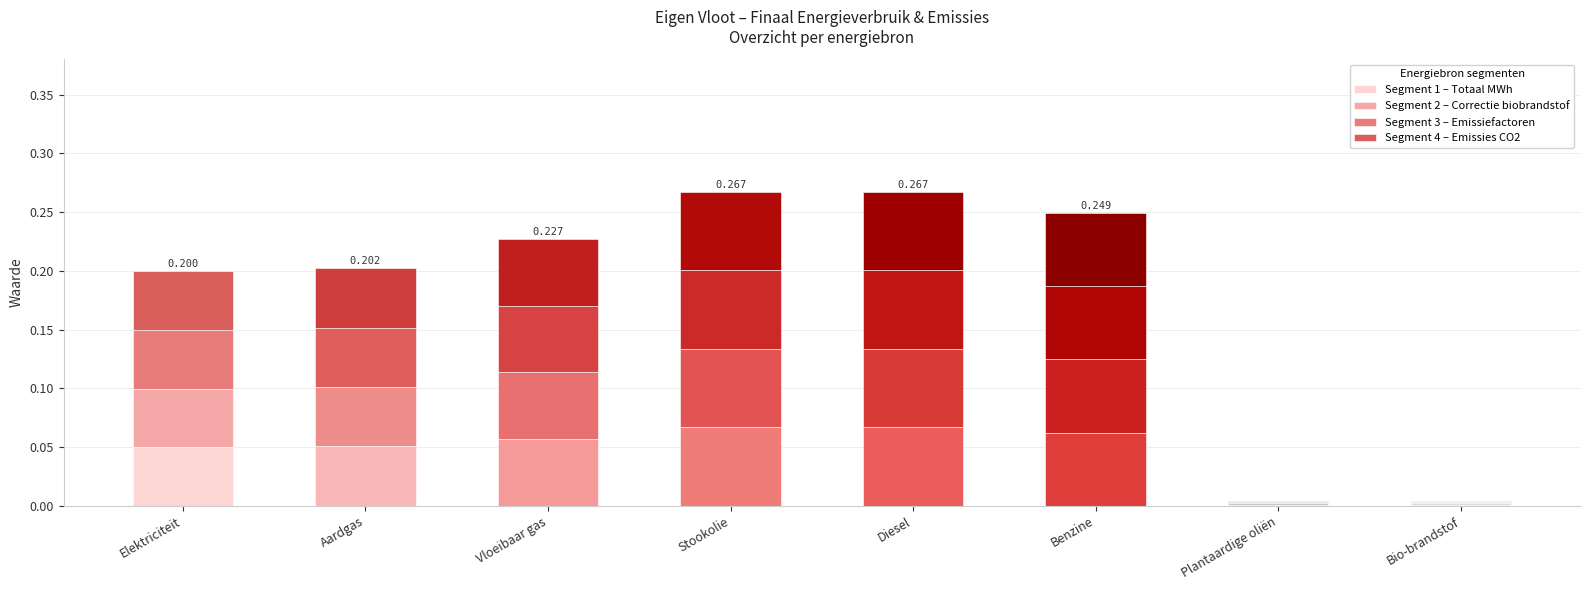

Which series changed the most between Stookolie and Bio-brandstof?

Segment 1 – Totaal MWh